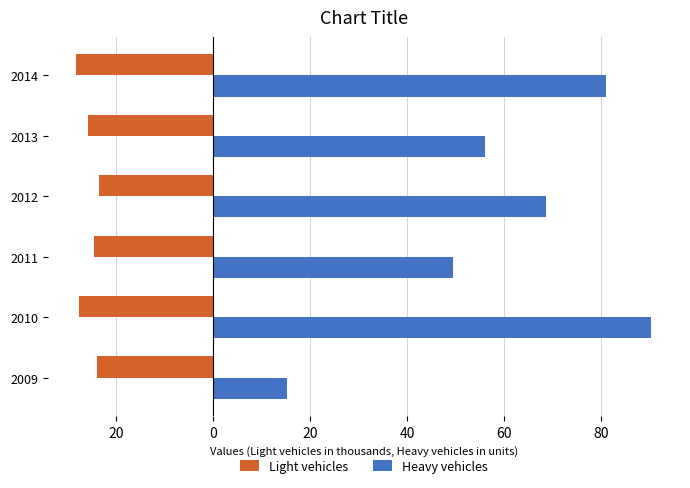

What are all the series names shown in the legend?

Light vehicles, Heavy vehicles